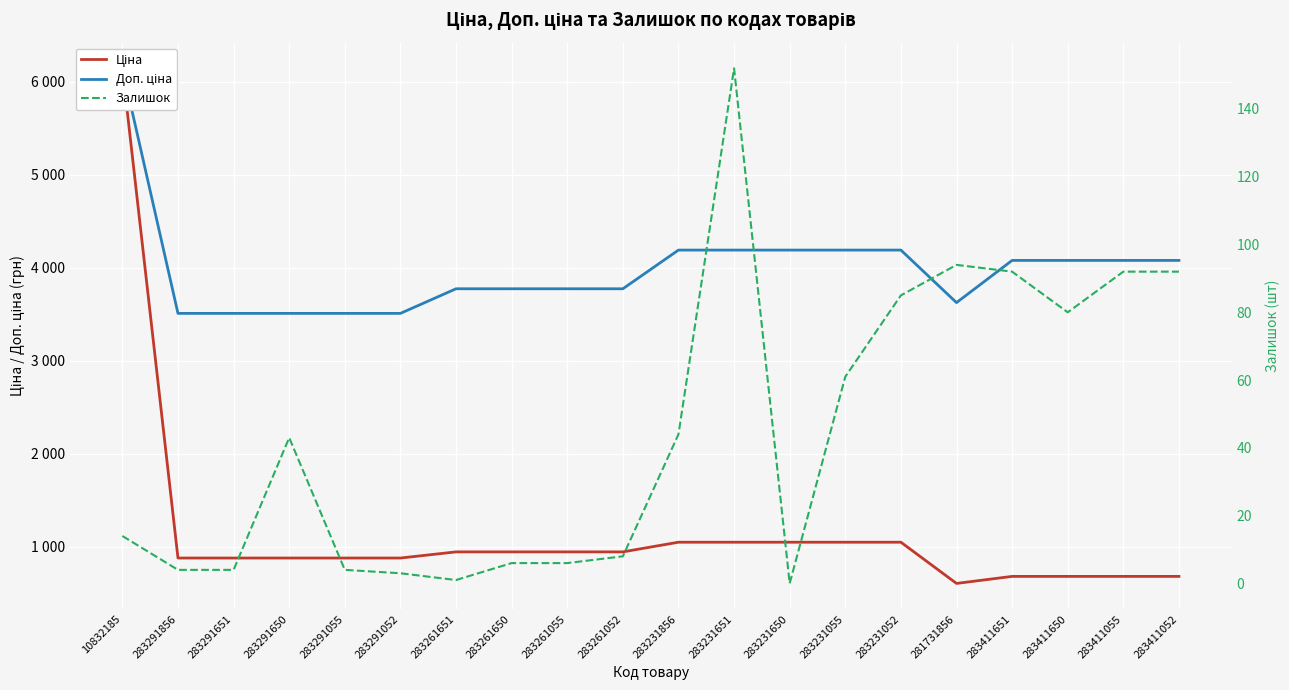

Rank the series by their average value, from lowest to highest.

Залишок, Ціна, Доп. ціна